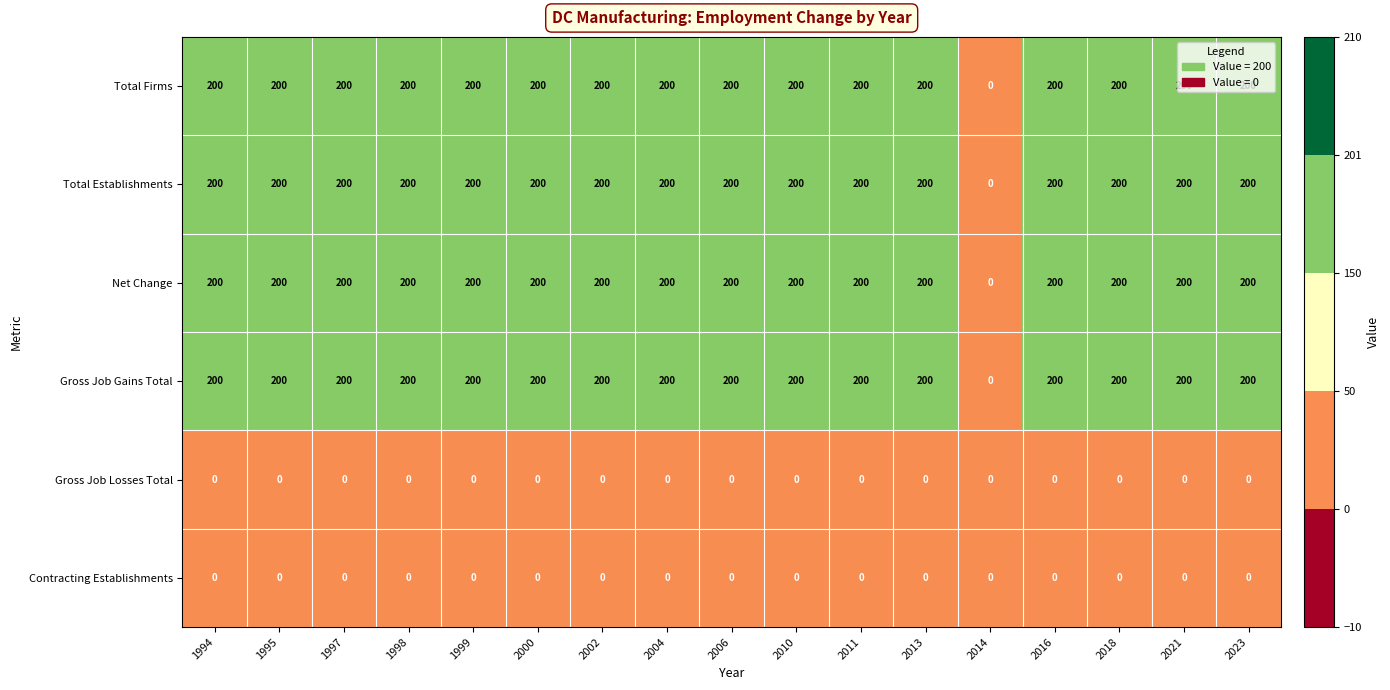

What is the greatest value displayed?

200